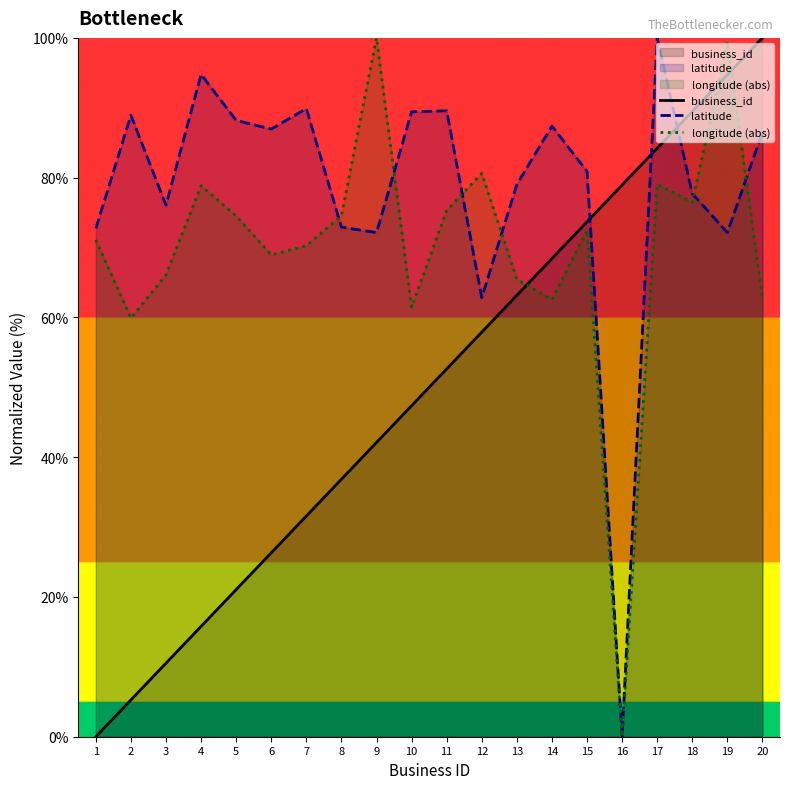

Is it true that business_id equals 63.2 at 13?

True